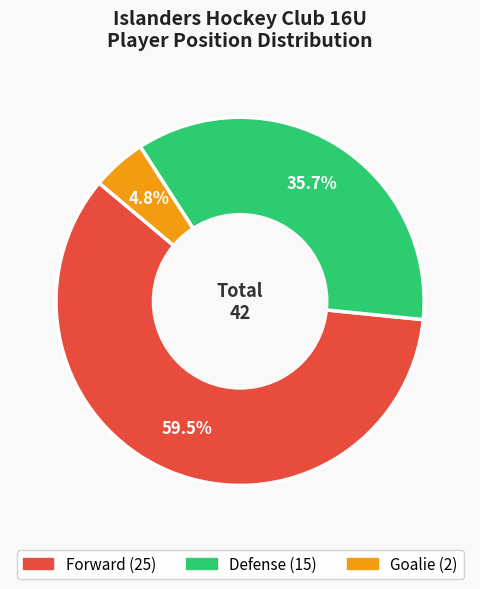

Is there any slice that represents more than half of the pie?

Yes